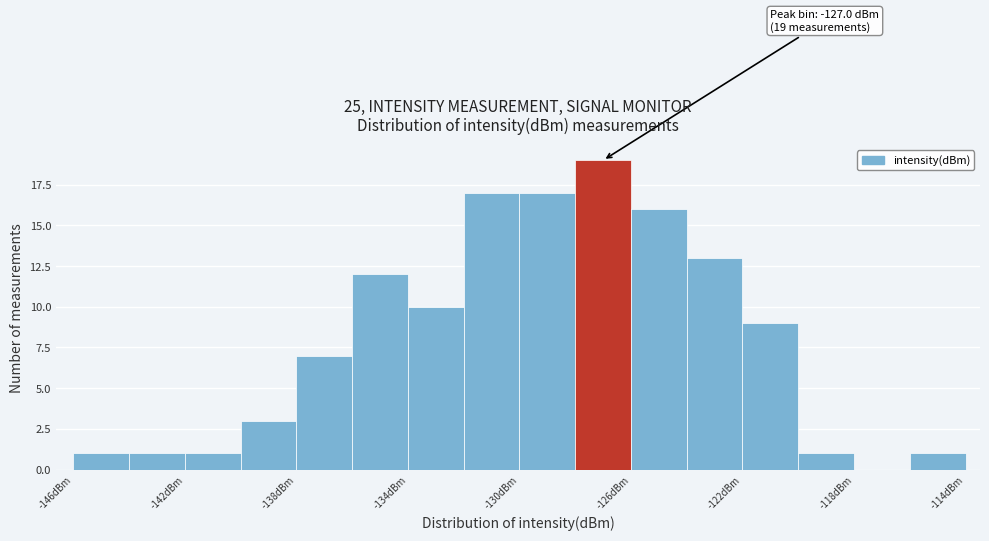

Over which range of the x-axis is the bar tallest?

-128 to -126